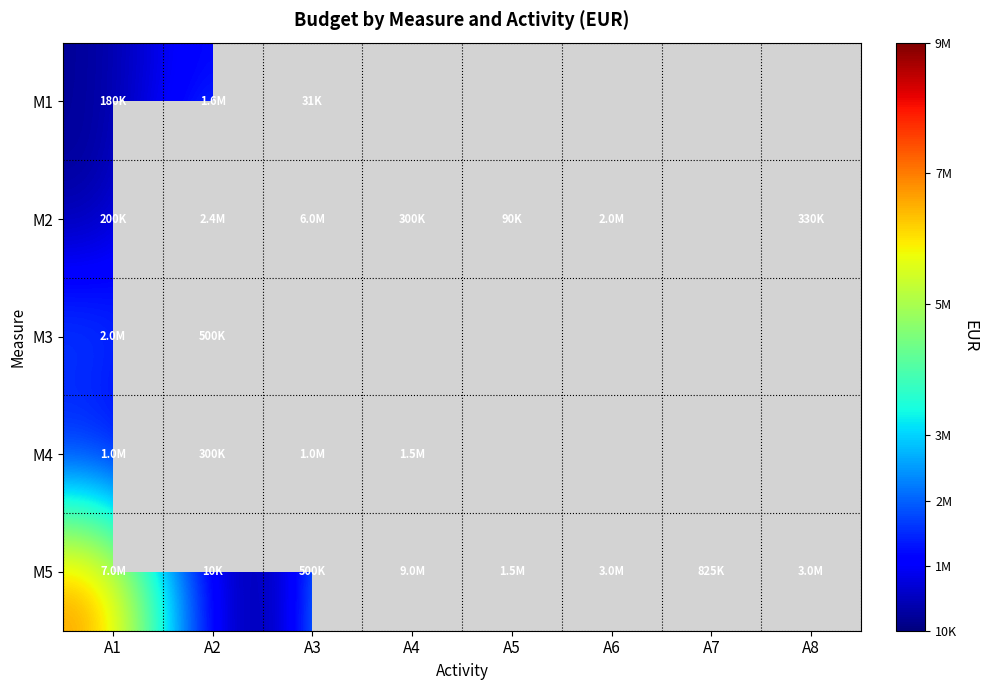

Which category has the lowest value in the M4 series?

A2